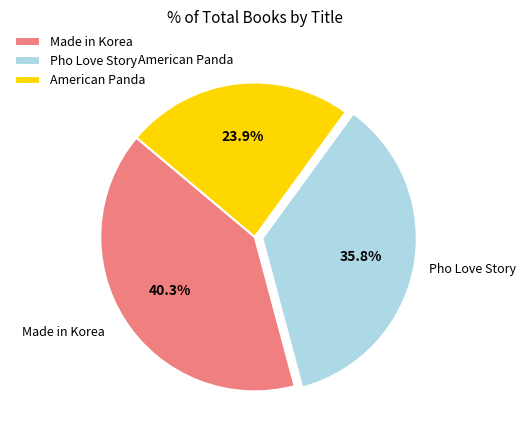

What percentage is the American Panda slice, to the nearest percent?

24%